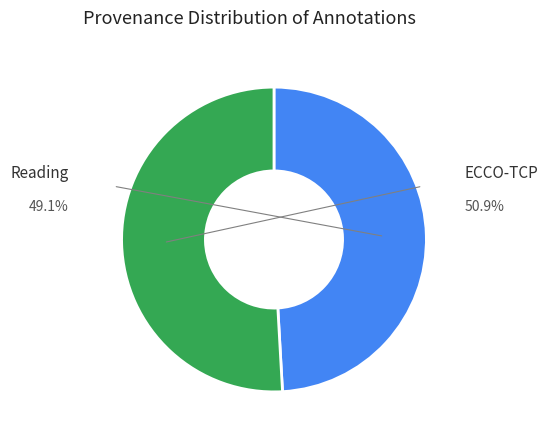

What percentage is the Reading slice, to the nearest percent?

49%